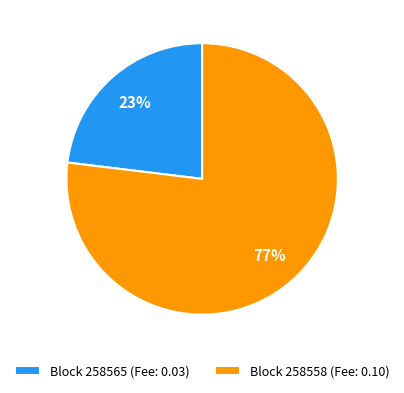

Rank the categories by value from lowest to highest.

Block 258565 (Fee: 0.03), Block 258558 (Fee: 0.10)